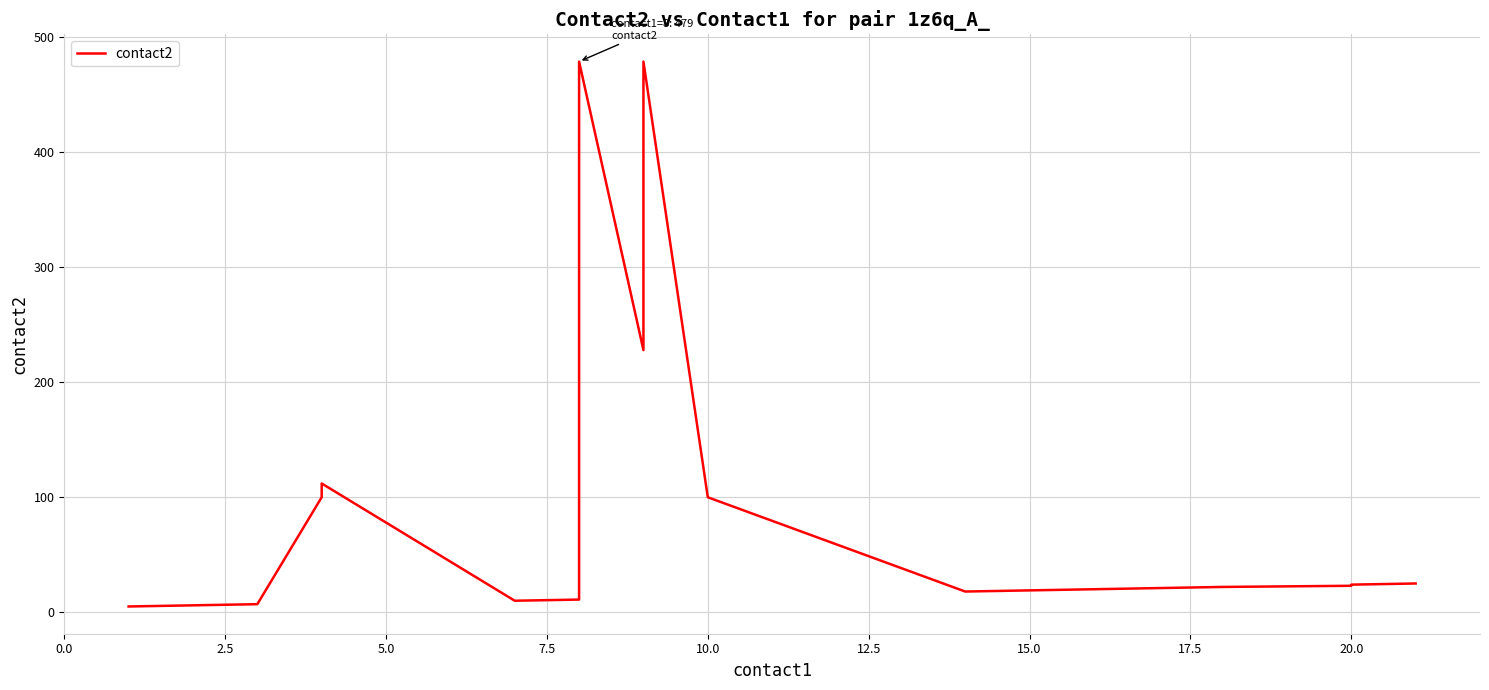

What is the greatest value displayed?

479